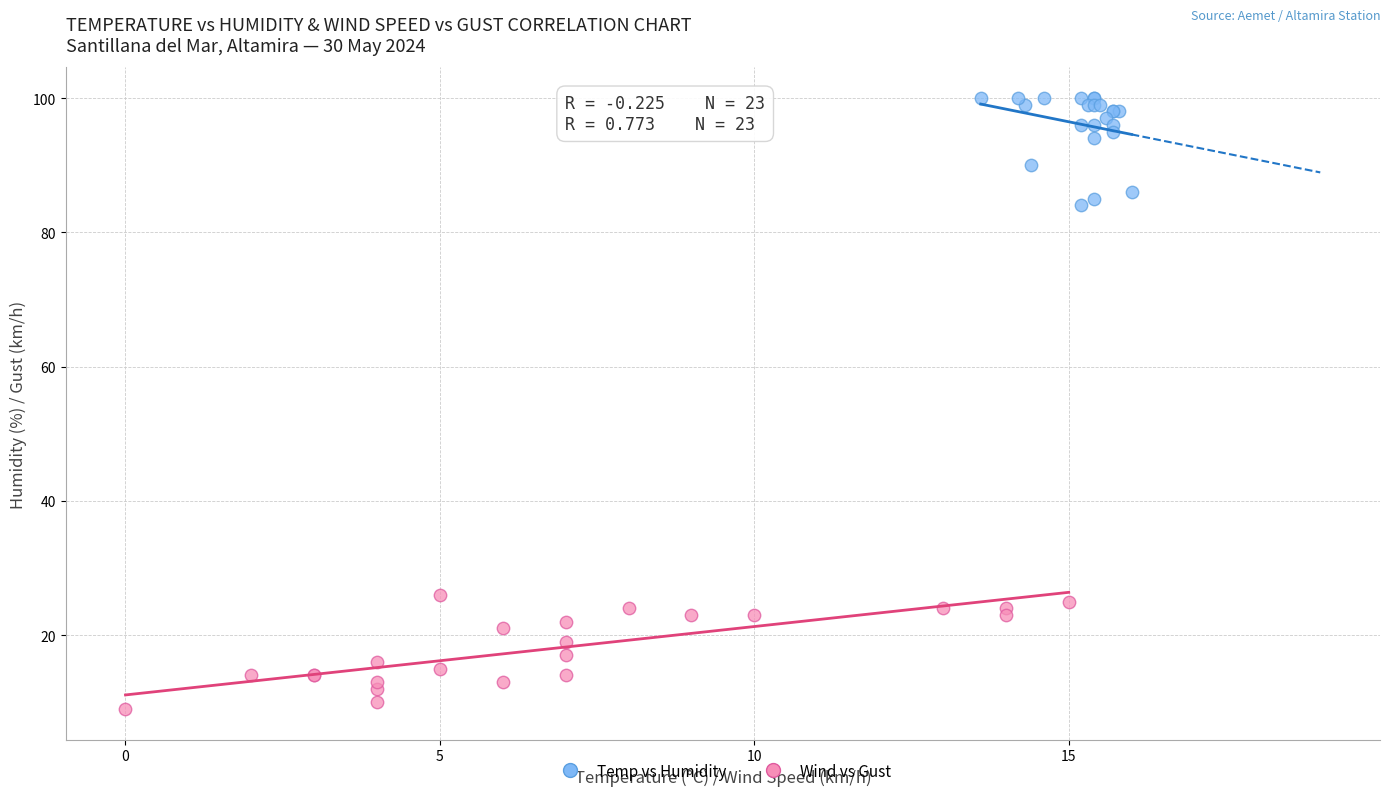

Which series reaches the maximum Y coordinate?

Temp vs Humidity